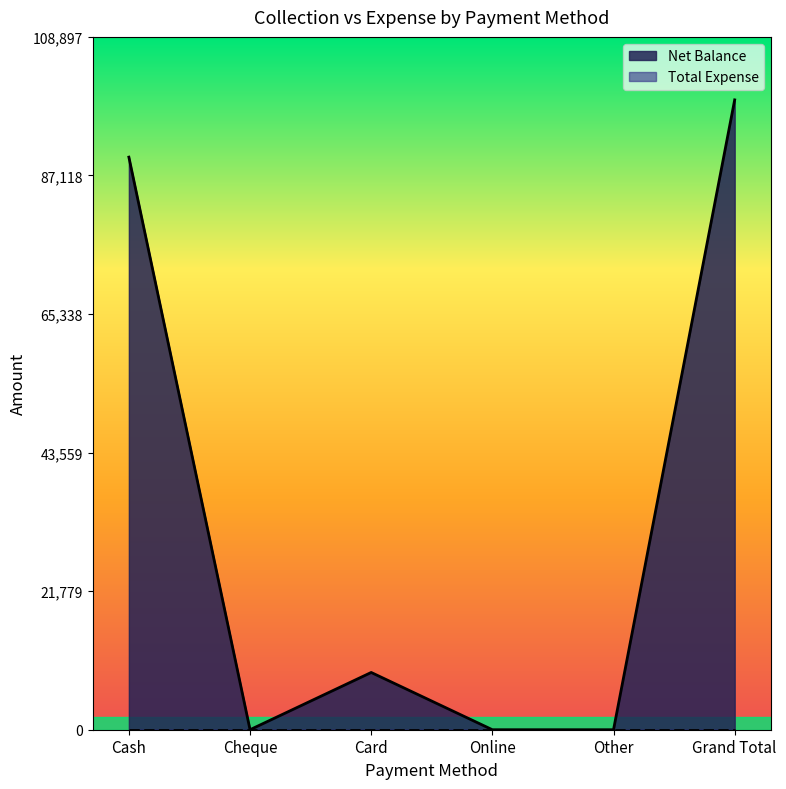

What is the difference between the maximum and second lowest values?

98998